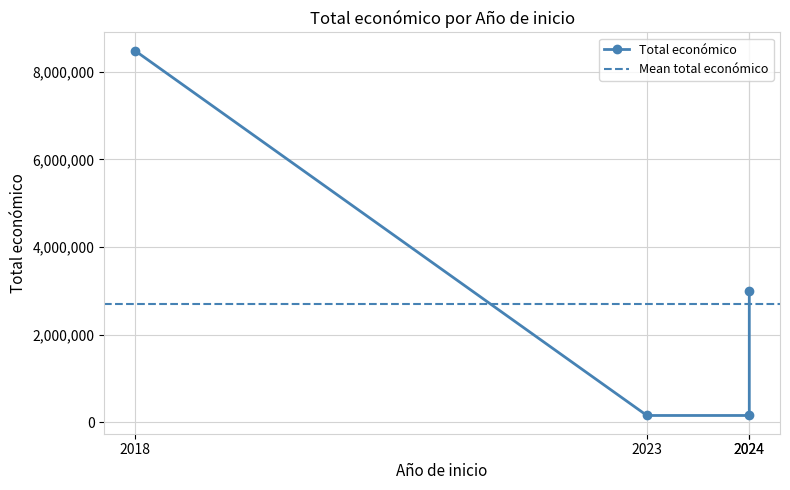

Rank the categories by value from highest to lowest.

2018, 2024, 2023, 2024